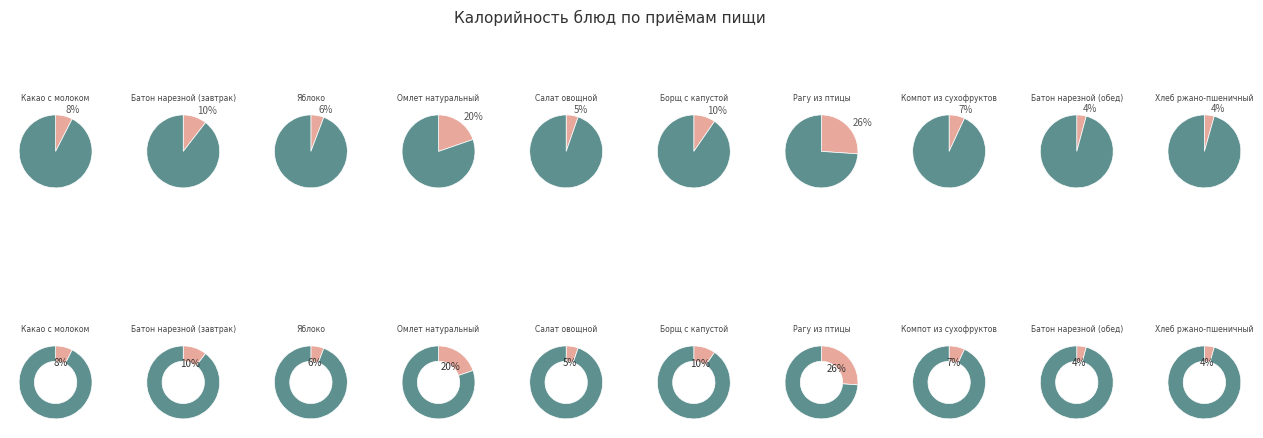

Between Рагу из птицы and Батон нарезной (обед), which is larger?

Рагу из птицы